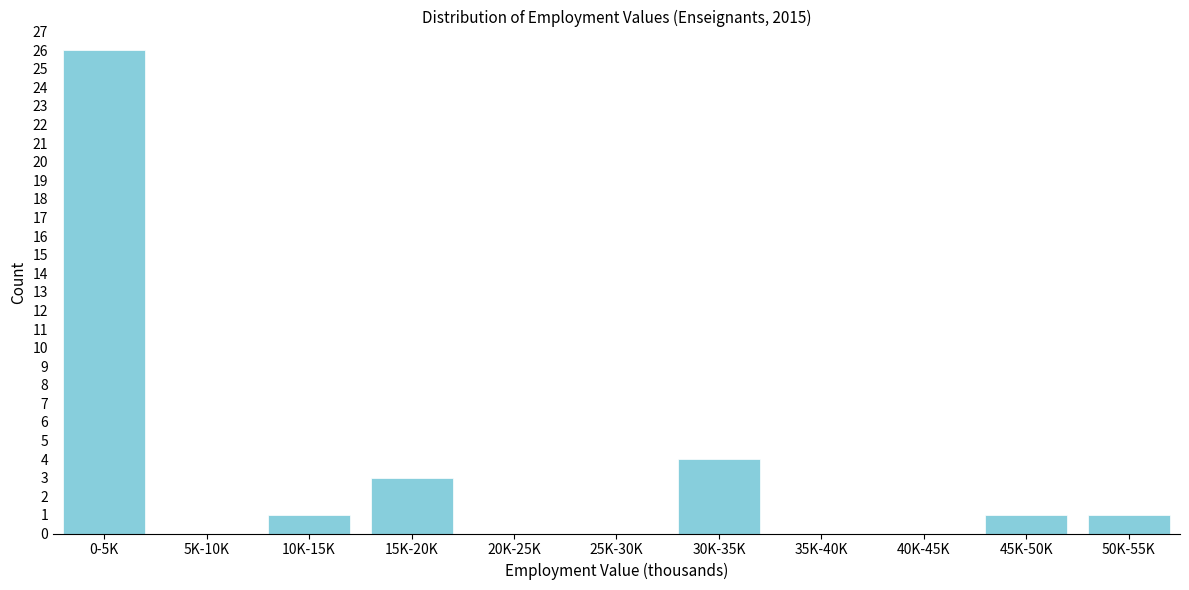

Reading right to left, extract all data points from this chart.

50K-55K=1	45K-50K=1	40K-45K=0	35K-40K=0	30K-35K=4	25K-30K=0	20K-25K=0	15K-20K=3	10K-15K=1	5K-10K=0	0-5K=26